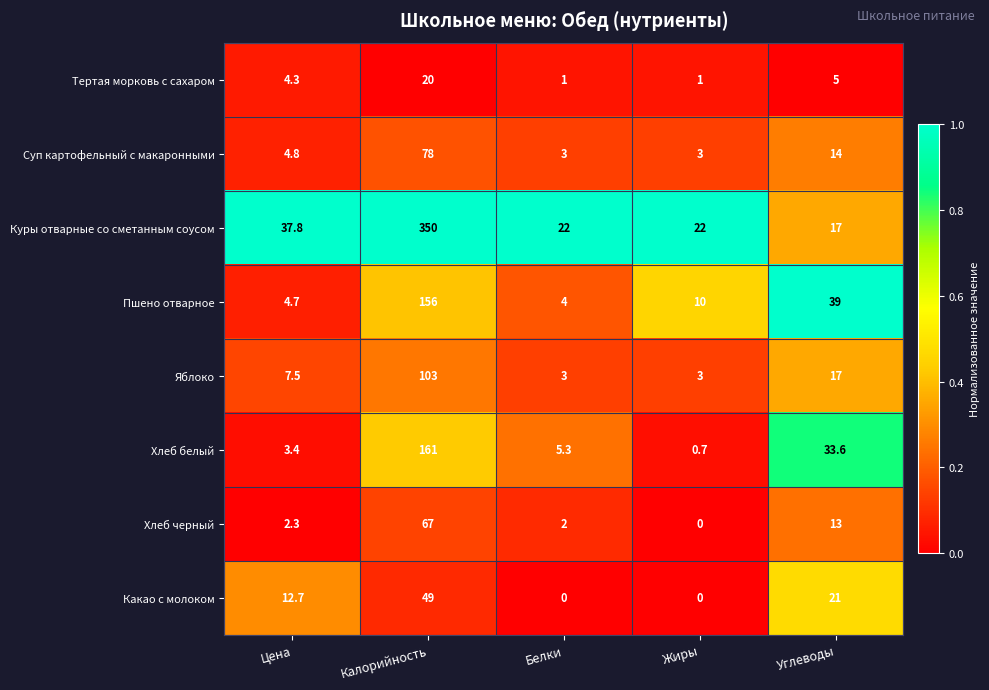

Where is Хлеб белый nearest to the value 80?

Углеводы